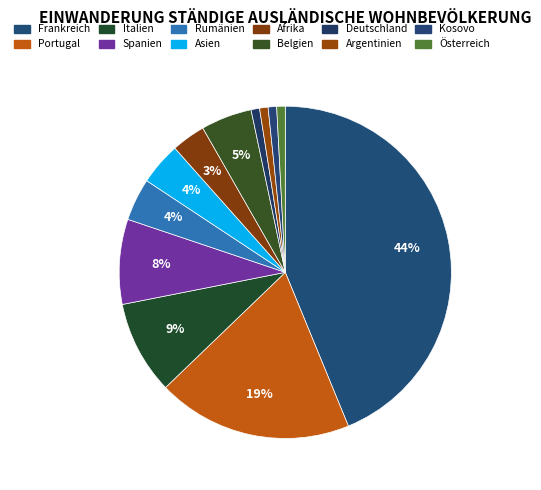

True or false: Belgien accounts for 14% of the total.

False